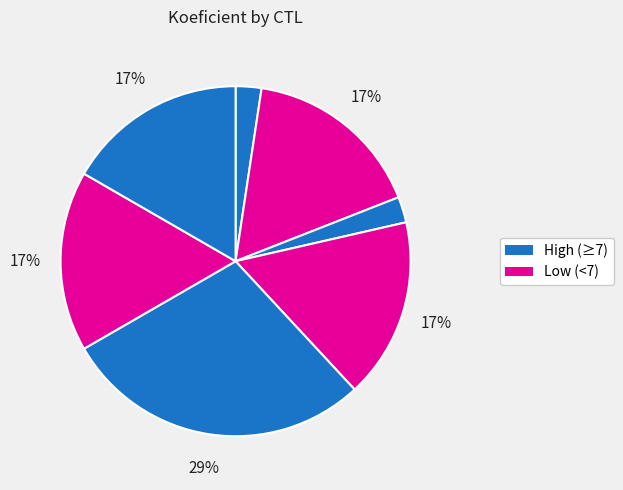

How many slices are in this pie chart?

7